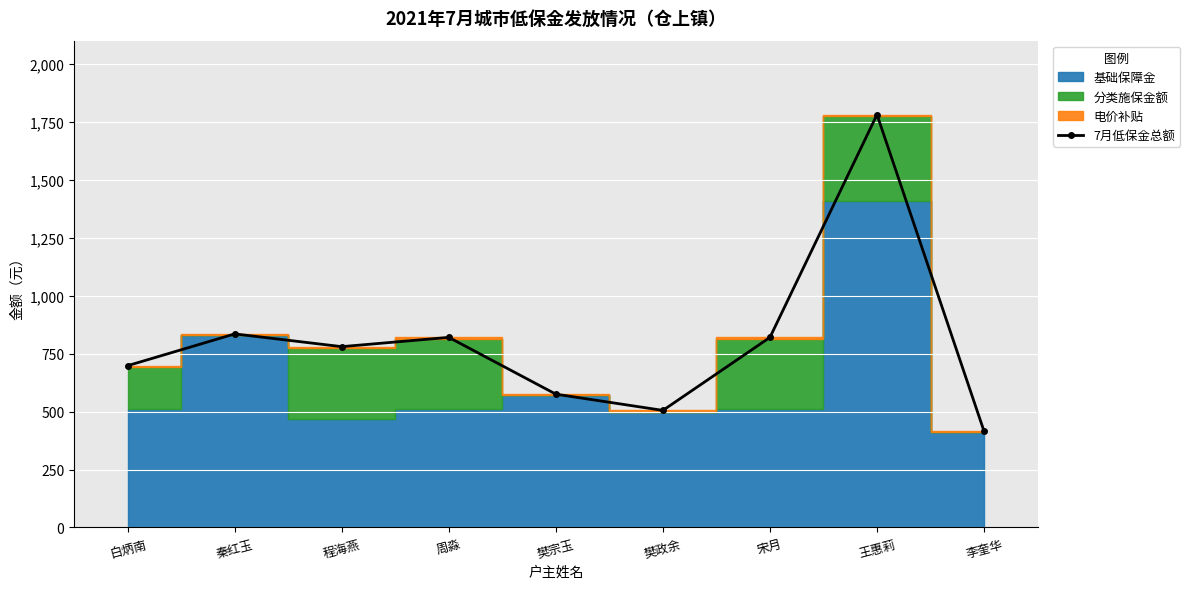

How many points are lower than both their immediate neighbors (excluding endpoints)?

2